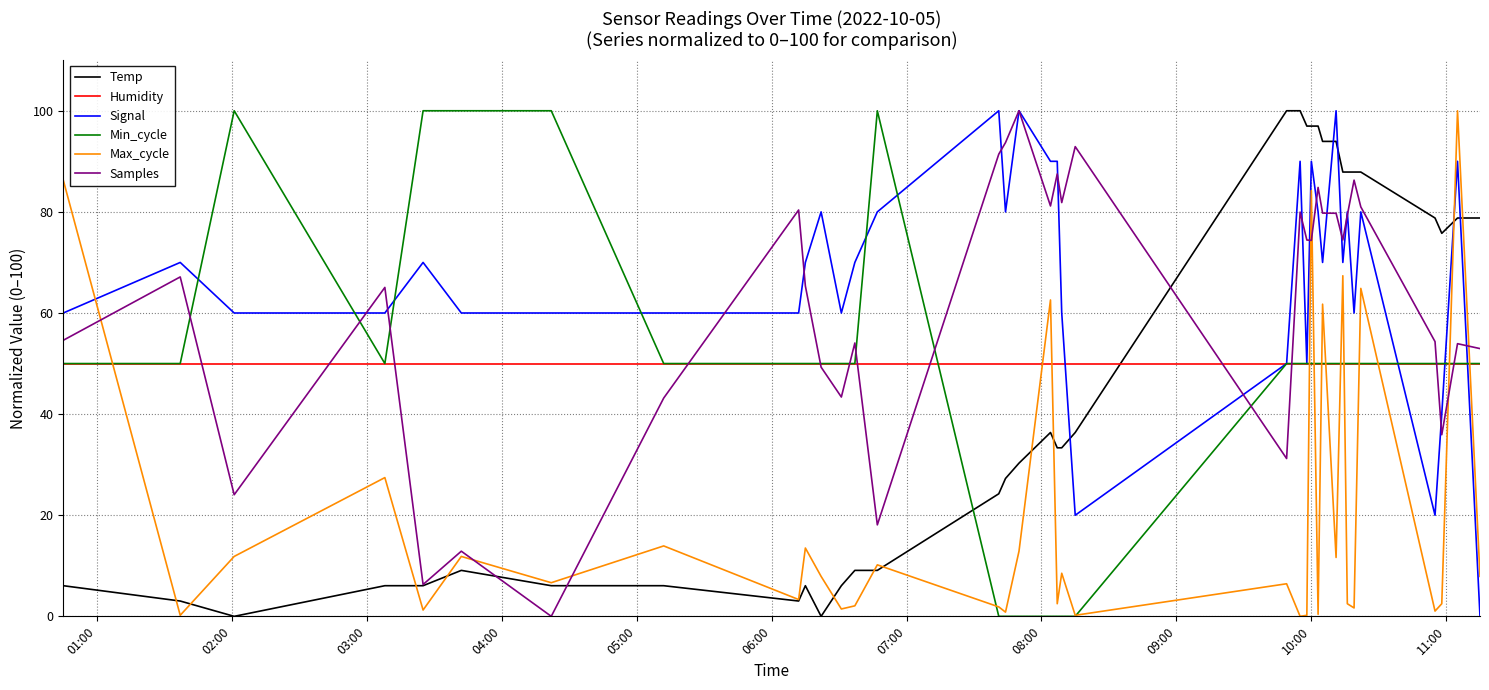

How many lines are shown in the chart?

6